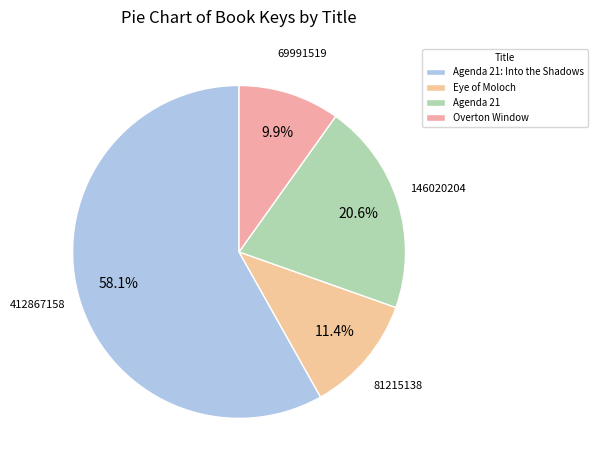

Rank the categories by value from highest to lowest.

Agenda 21: Into the Shadows, Agenda 21, Eye of Moloch, Overton Window